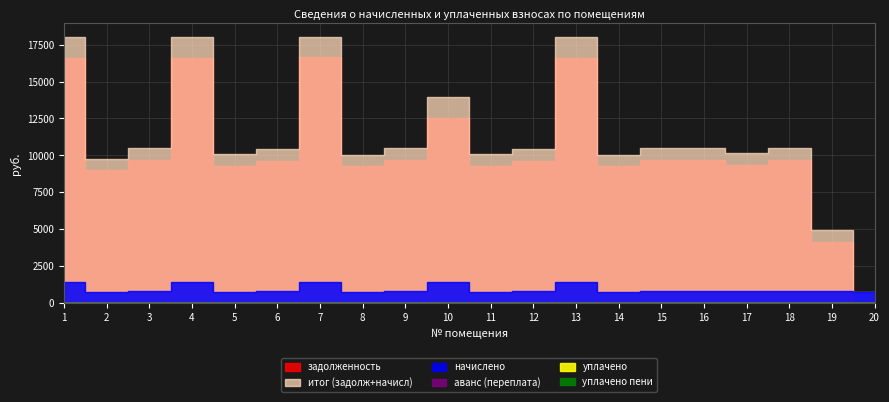

What is the value of the итог (задолж+начисл) point at the 2nd from the left?

9764.6